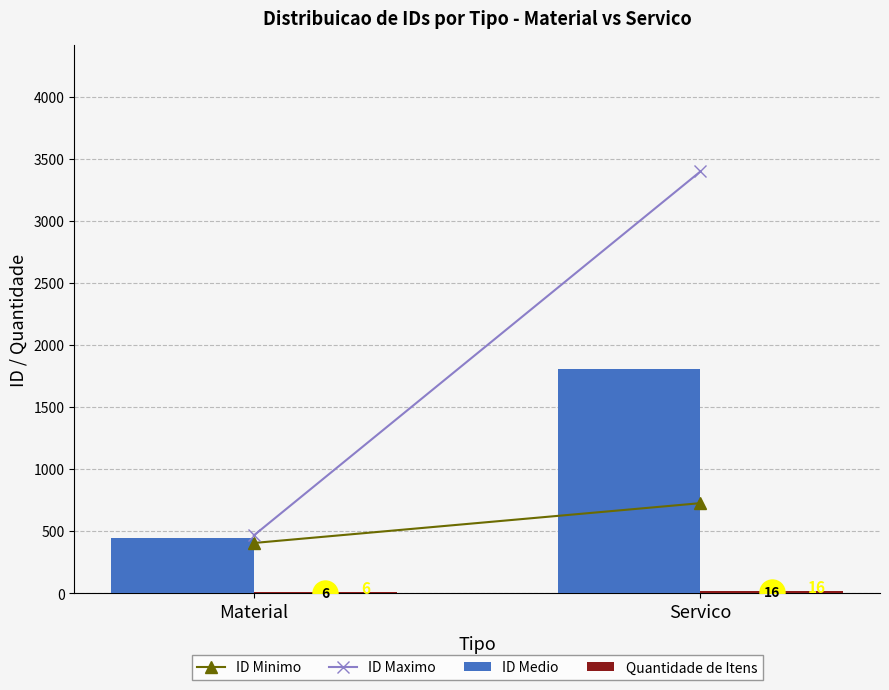

True or false: ID Medio has a value of 845.2 at Servico.

False